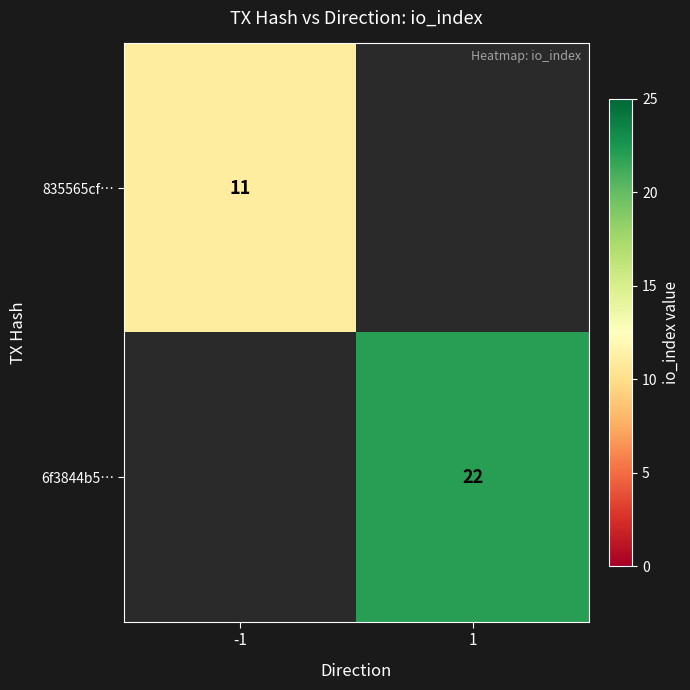

The value of 6f3844b5… at 1 is 22. True or false?

True